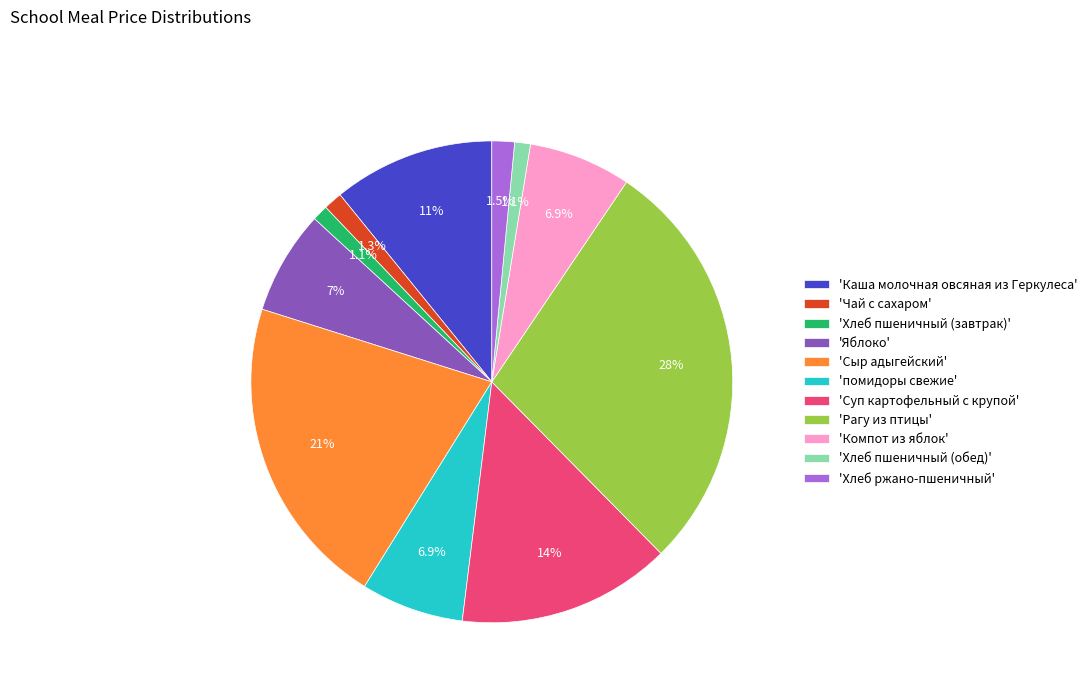

Is there any slice that represents more than half of the pie?

No